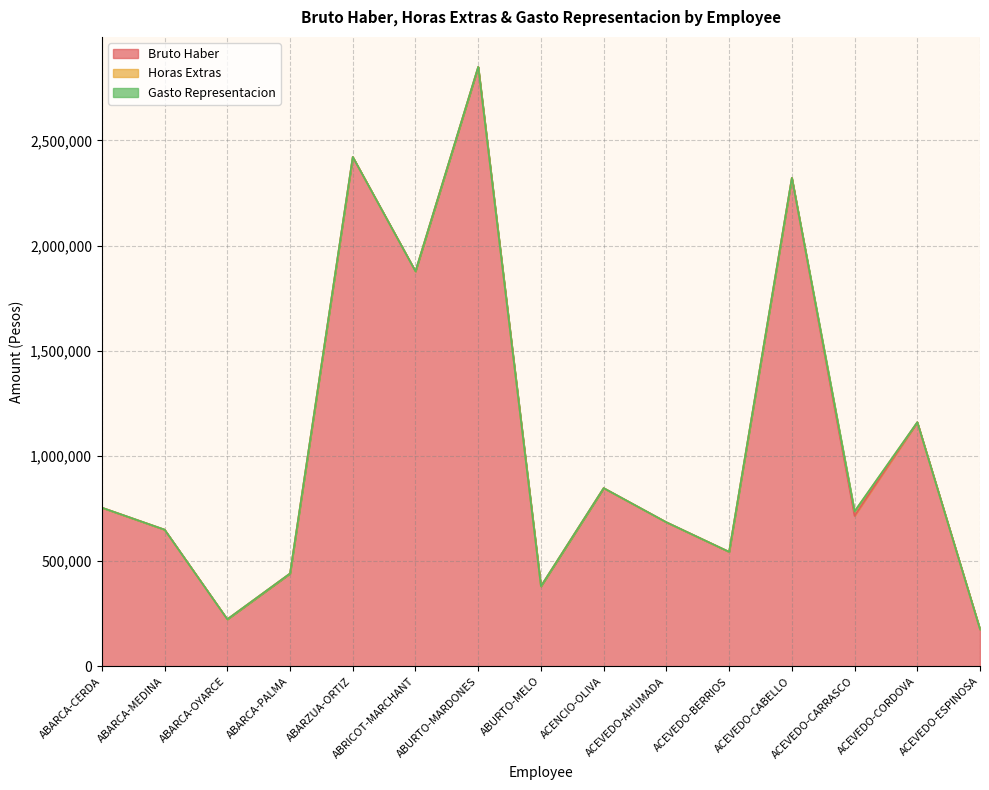

What is the label of the 14th point from the left?

ACEVEDO-CORDOVA